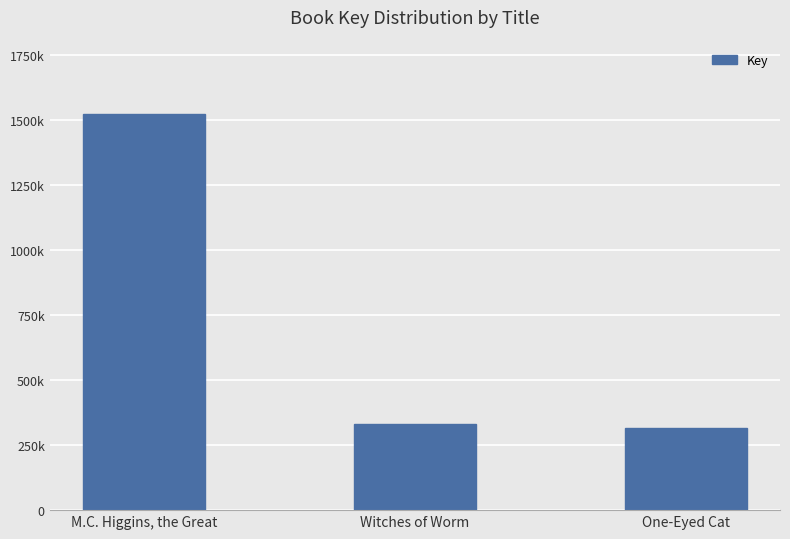

Is it true that the value at Witches of Worm is 448806?

False